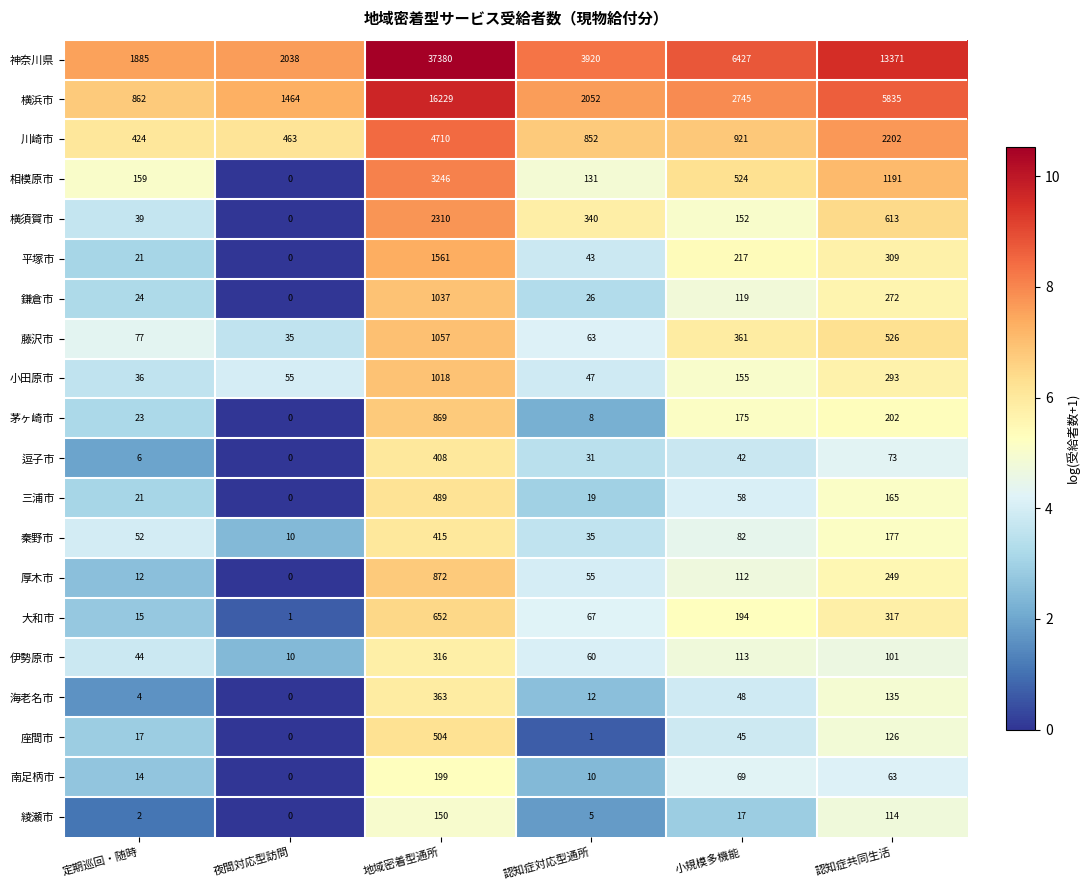

Which series has the widest spread of values?

神奈川県